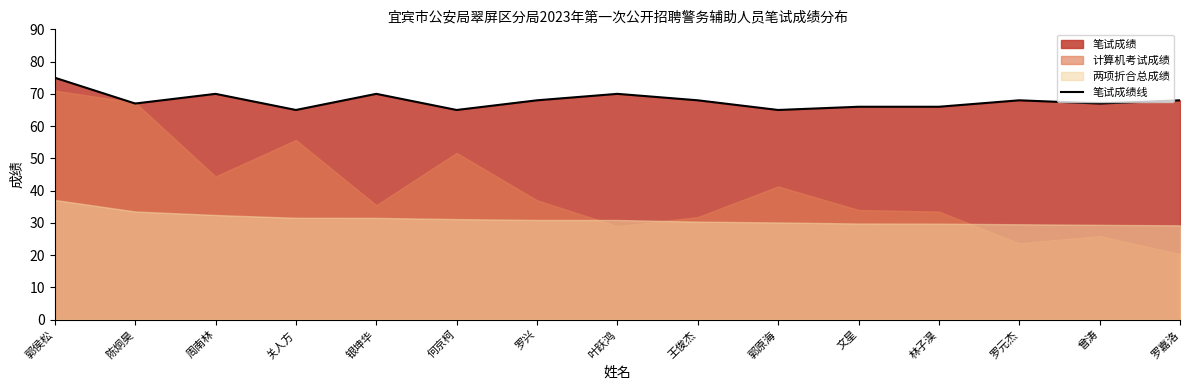

True or false: there are more than 2 points higher than both neighbors.

True